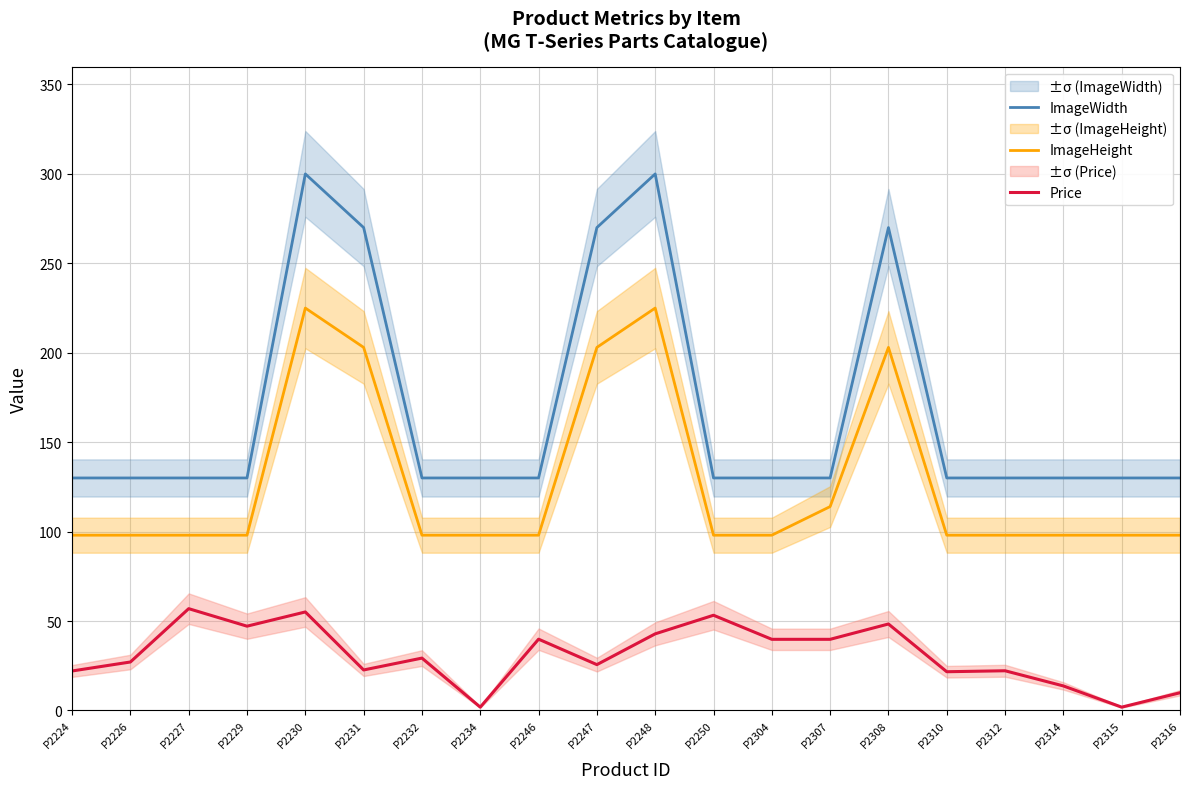

The value of ImageHeight at P2304 is 98.0. True or false?

True